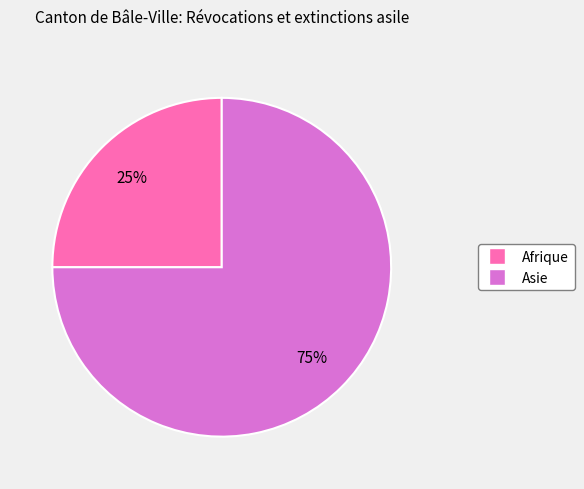

How many slices are in this pie chart?

2